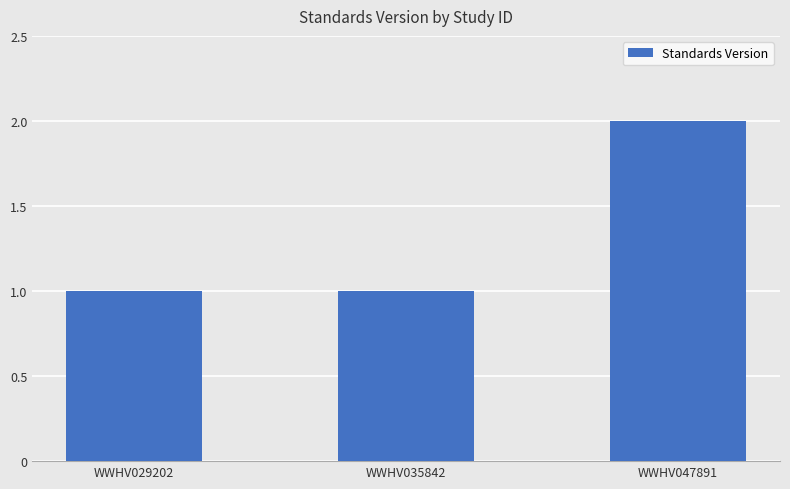

What is the ratio of the value at WWHV035842 to the value at WWHV029202?

1.0